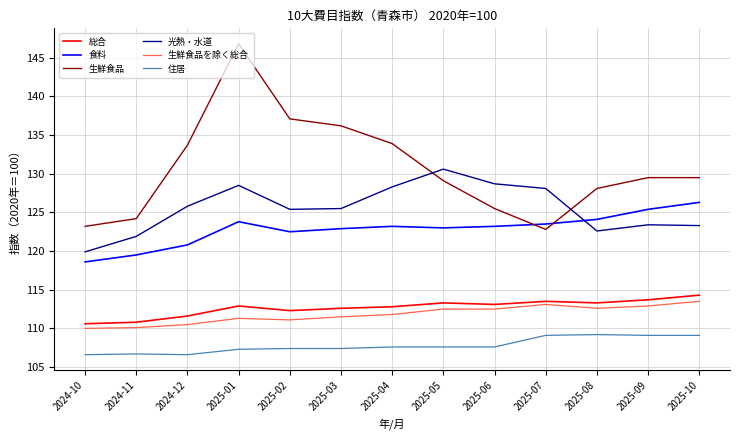

True or false: 住居 and 食料 cross at least once.

False